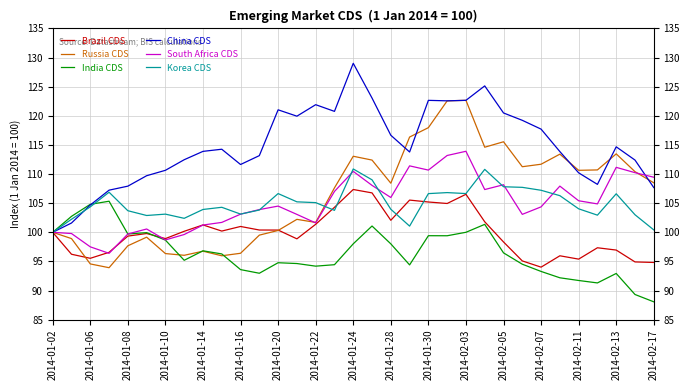

Which series has the largest total across all categories?

China CDS